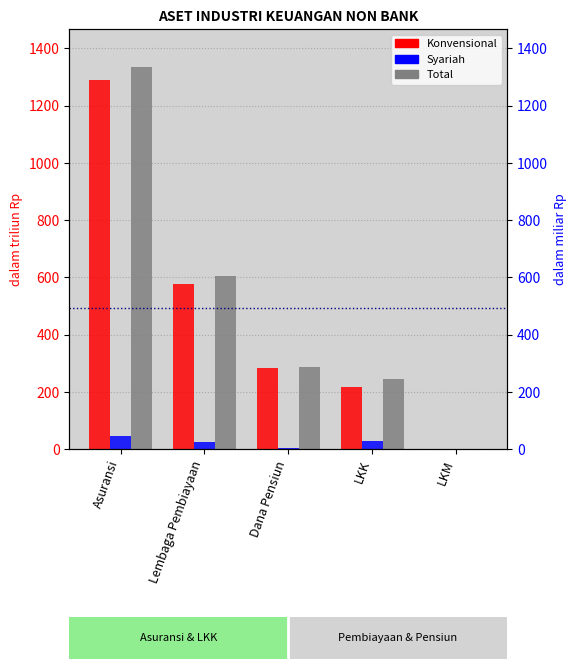

The Konvensional series shows 283.5 at Dana Pensiun. True or false?

True